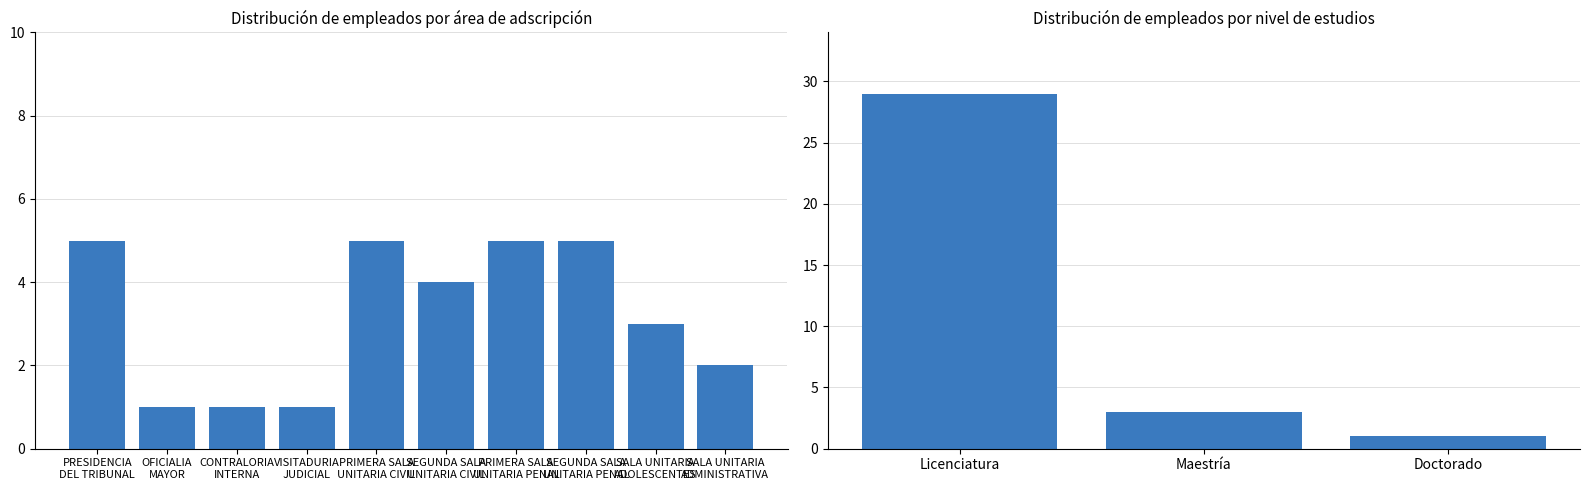

The chart shows a value of 1 at Doctorado. True or false?

True